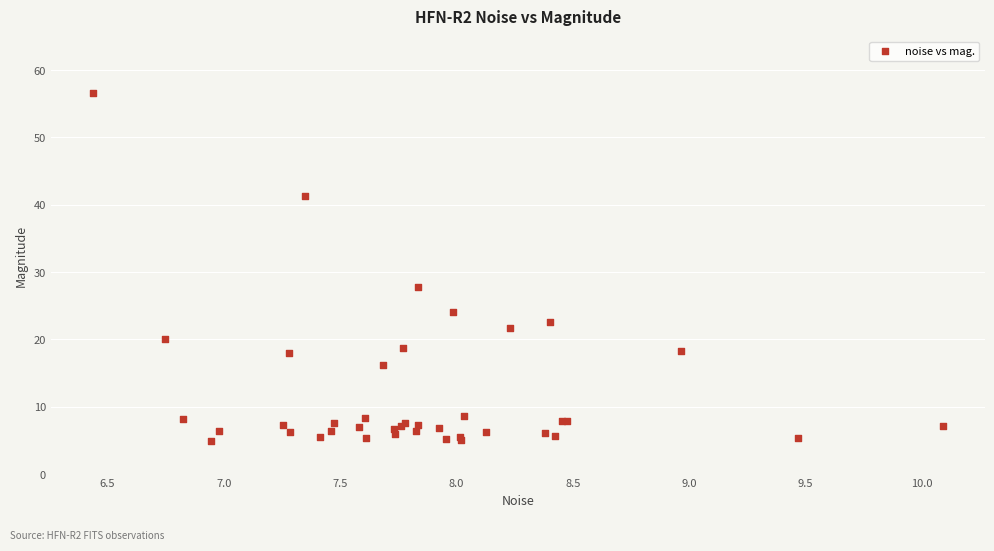

What Y value in the scatter plot is closest to 30?

27.8